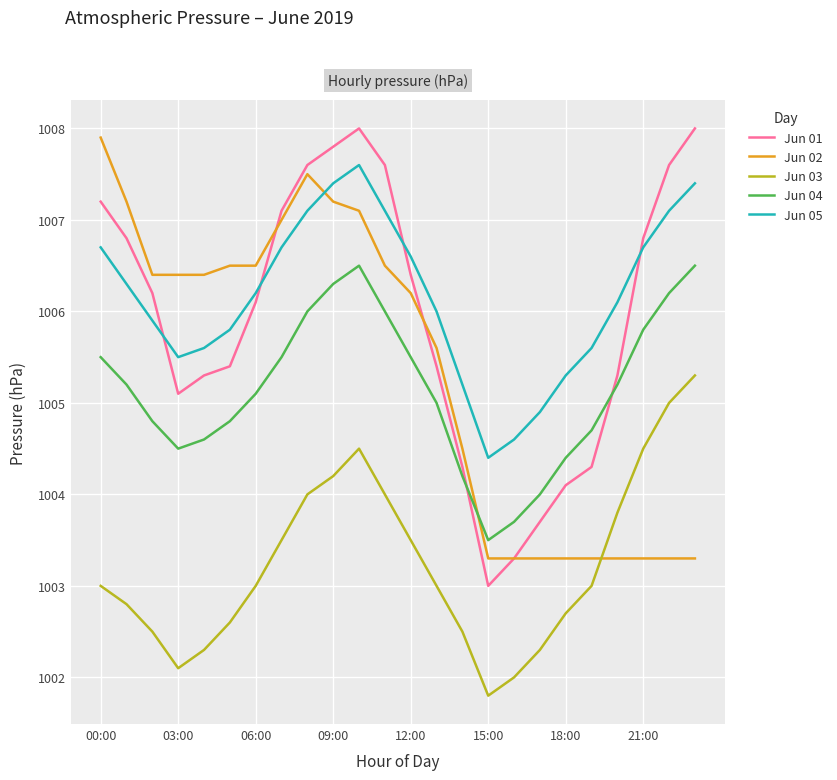

What is the lowest value of the Jun 02 series?

1003.3